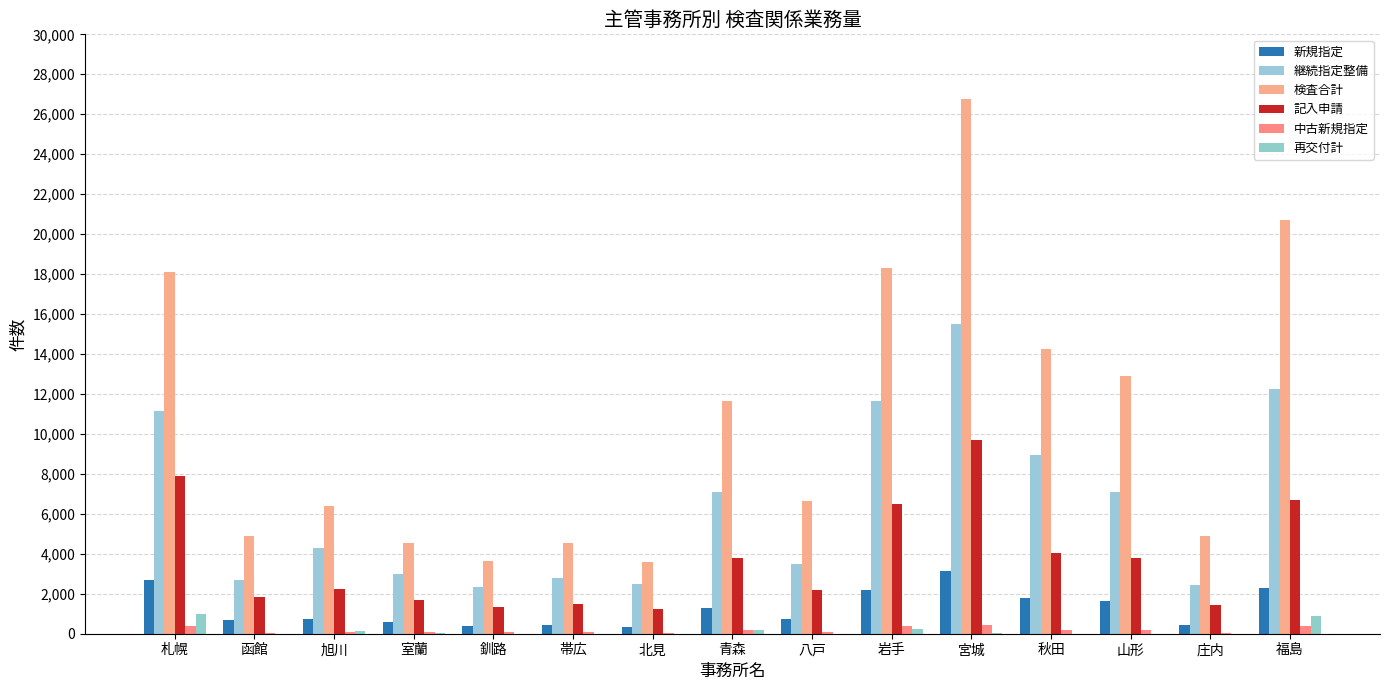

Which category has the highest value across all series?

宮城